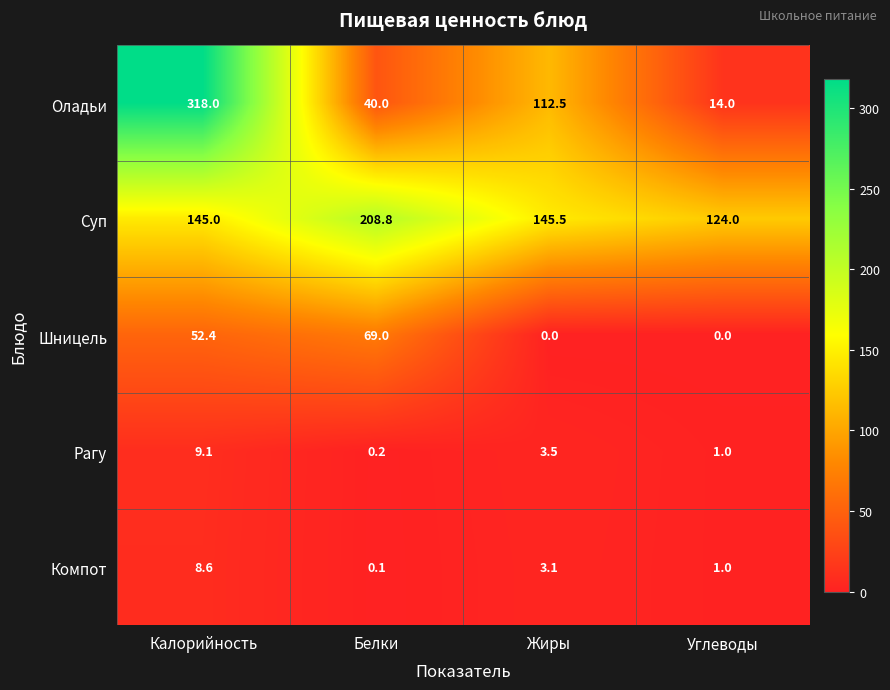

How many categories are shown in the chart?

4